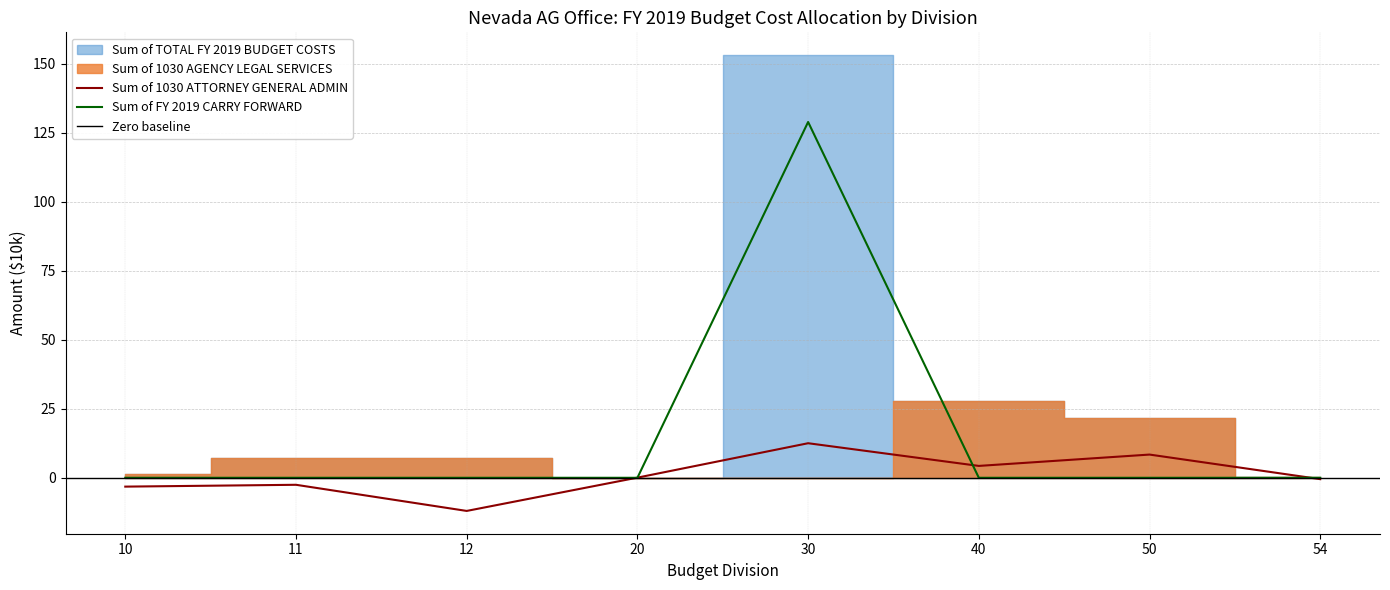

How many positive values does the Sum of FY 2019 CARRY FORWARD series have?

4